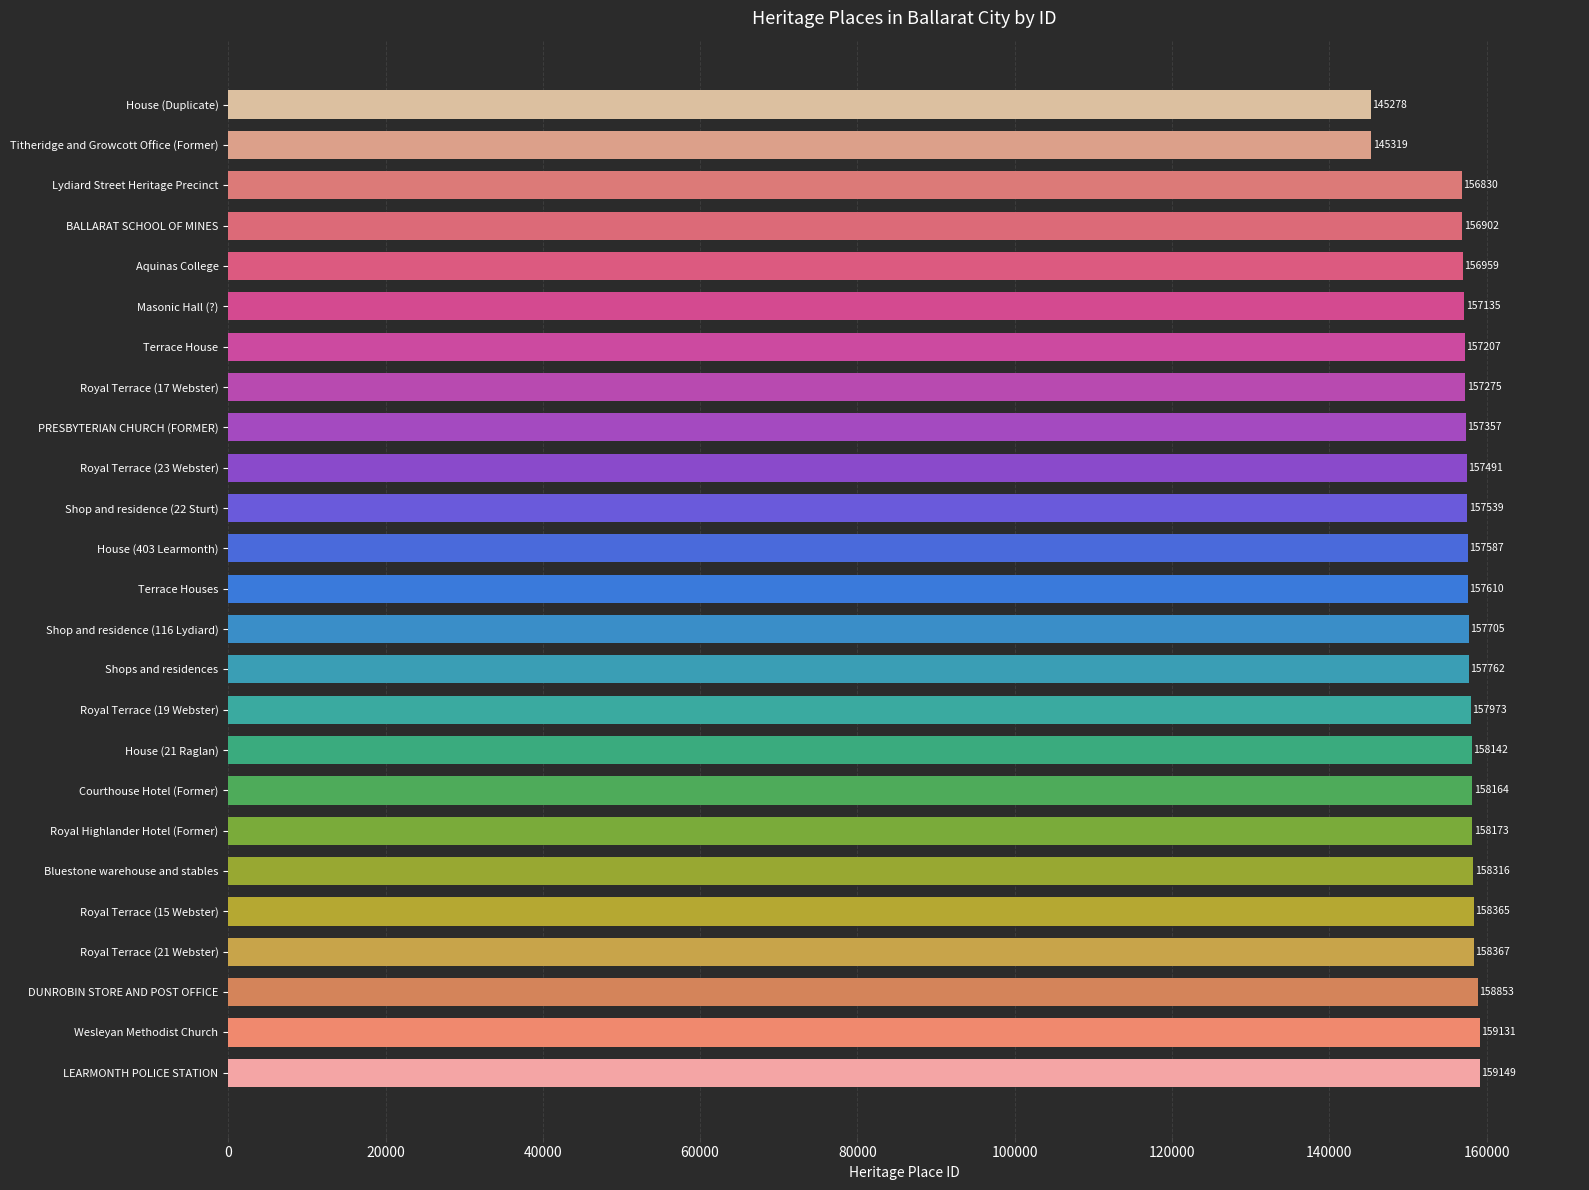

What is the change in value from DUNROBIN STORE AND POST OFFICE to Terrace Houses?

-1243